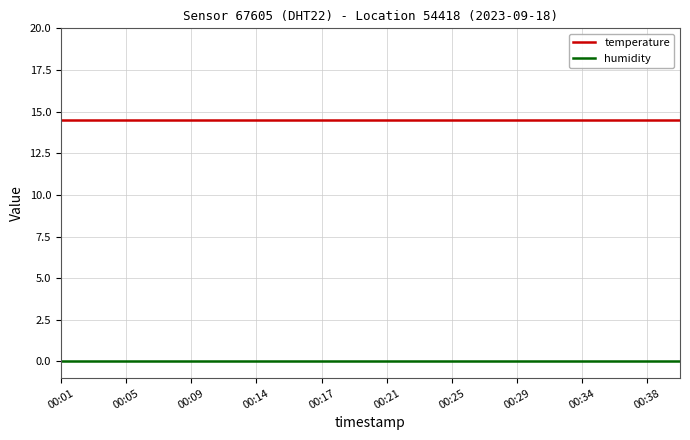

List the series in order of their overall mean, lowest first.

humidity, temperature